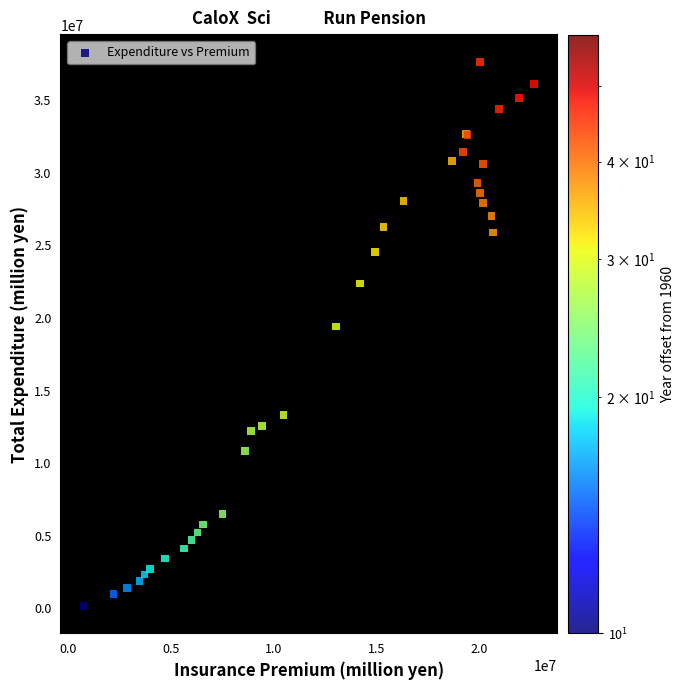

What Y value in the scatter plot is closest to 18886960?

19415242